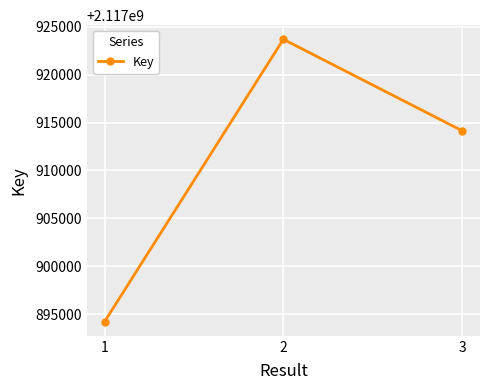

Reading left to right, transcribe all the data shown in this chart.

2117894197	2117923708	2117914151